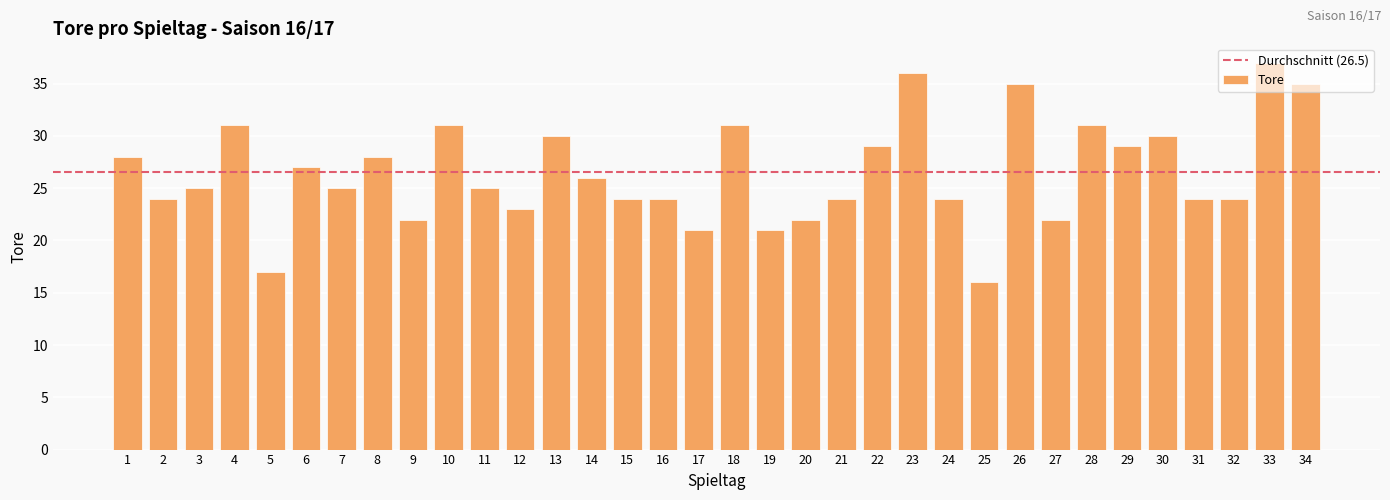

Reading left to right, what are all the values shown in this chart?

1=28	2=24	3=25	4=31	5=17	6=27	7=25	8=28	9=22	10=31	11=25	12=23	13=30	14=26	15=24	16=24	17=21	18=31	19=21	20=22	21=24	22=29	23=36	24=24	25=16	26=35	27=22	28=31	29=29	30=30	31=24	32=24	33=37	34=35